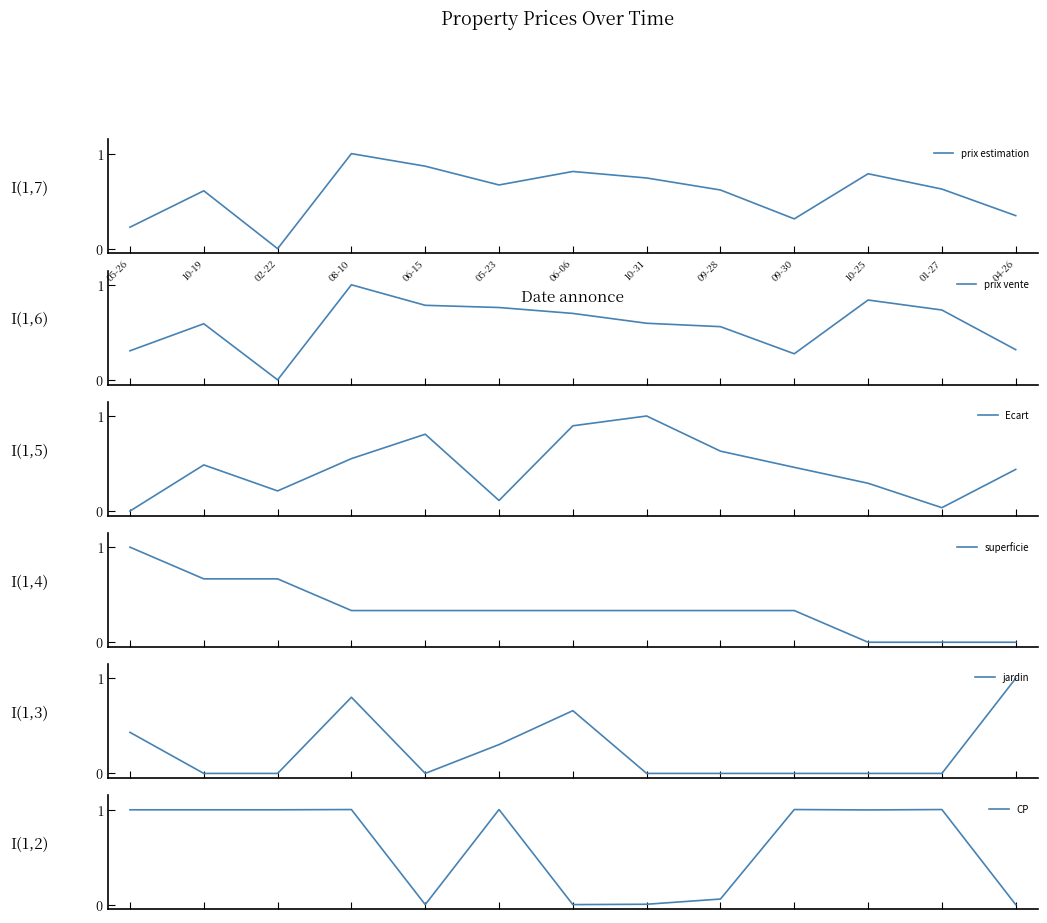

At 10-25, list the series in order from largest to smallest.

CP, prix vente, prix estimation, Ecart, jardin, superficie